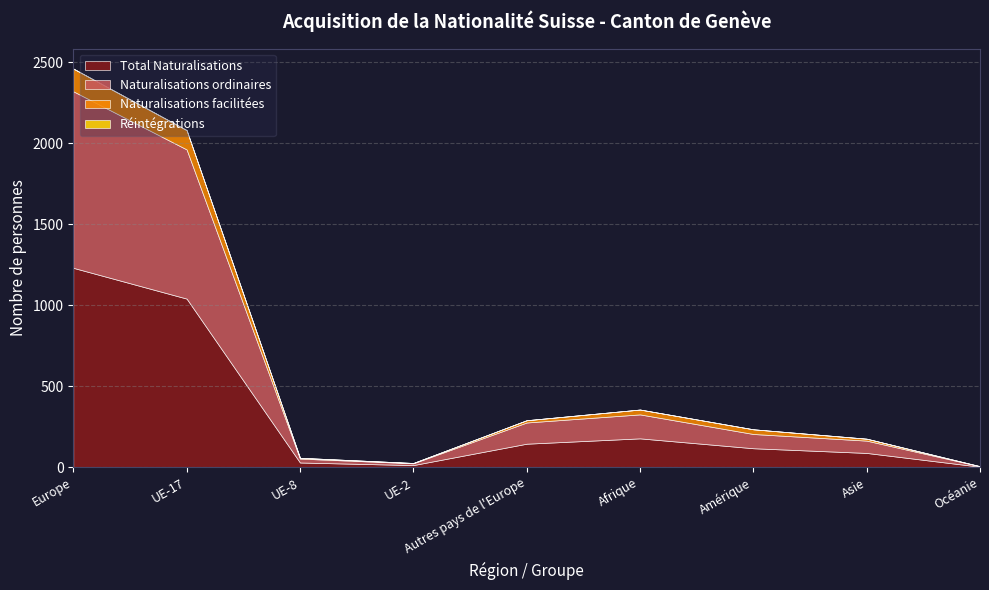

What are all the series names shown in the legend?

Total Naturalisations, Naturalisations ordinaires, Naturalisations facilitées, Réintégrations